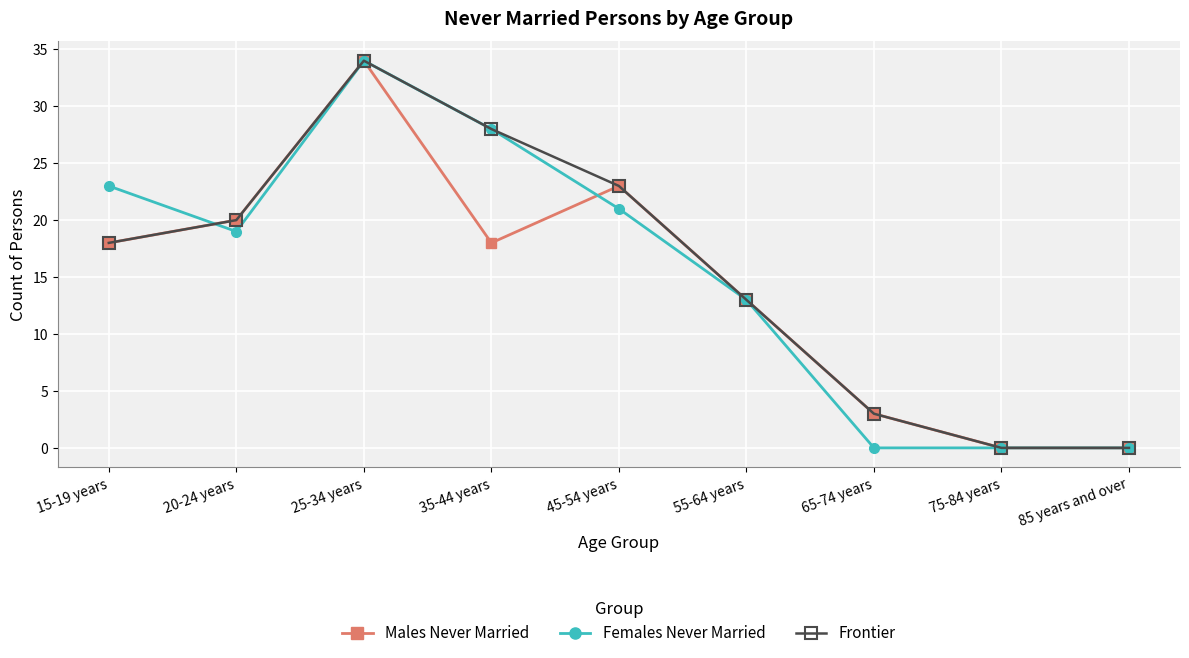

True or false: Frontier and Females Never Married intersect in this chart.

True